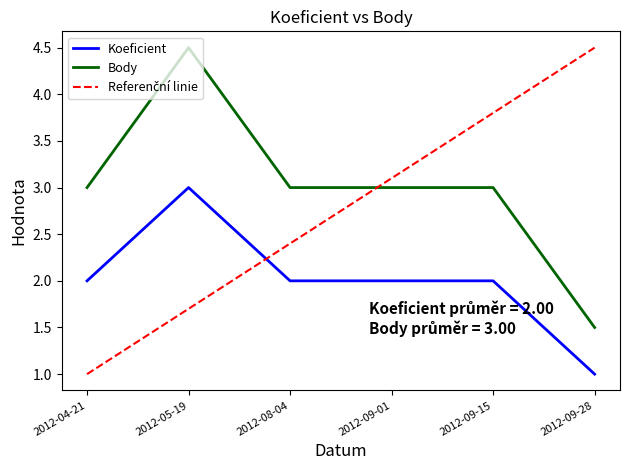

How many Body values are between 3 and 4?

4